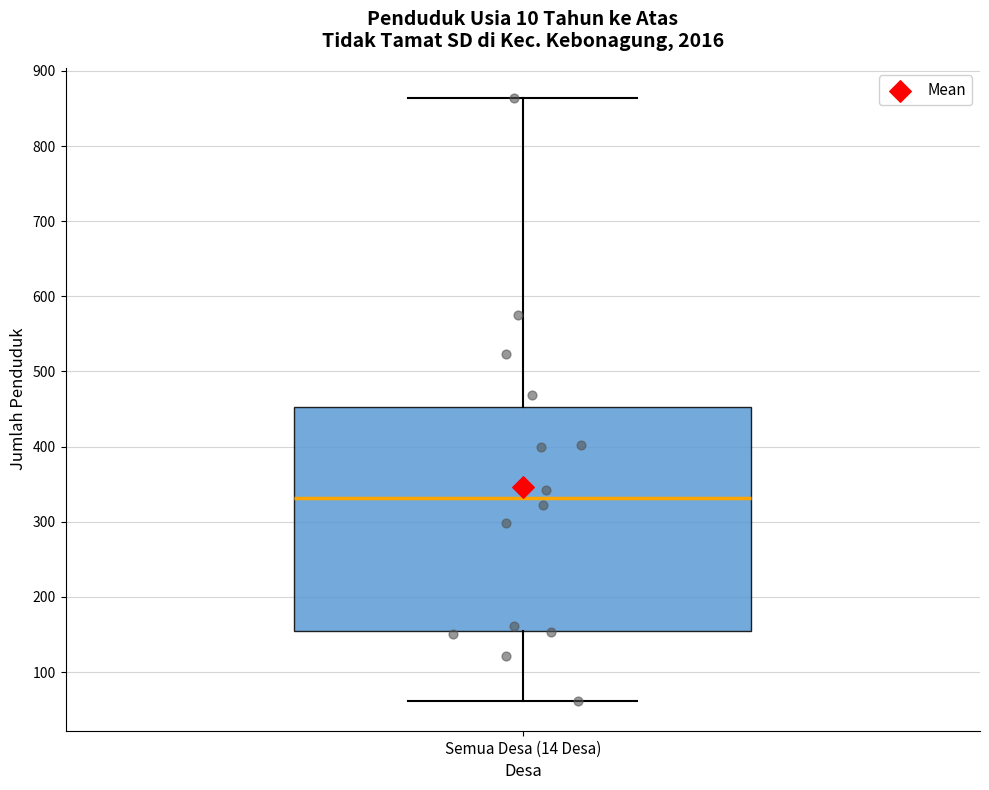

Transcribe this box plot: give where the median line is, the range the box spans, and where the two whiskers end, as read against the y-axis. The values are not printed on the chart, so give them approximately, as read against the axis.

median 330, box 160 to 450, whiskers 60 to 860